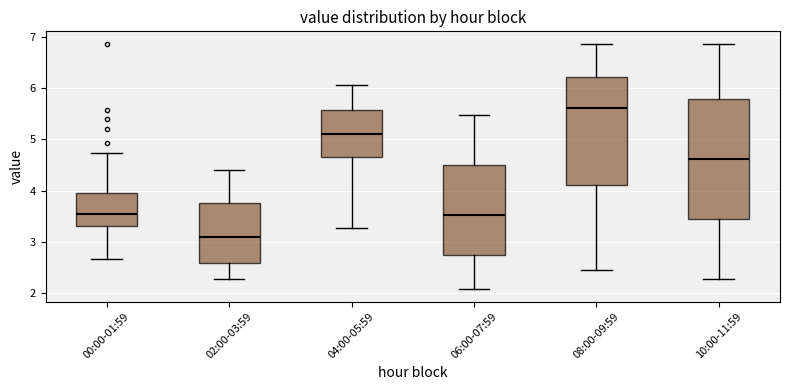

Reading left to right, read every box against the y-axis: the position of its median line, the range the box covers, and the ends of its whiskers. The values are not printed on the chart, so give them approximately, as read against the axis.

00:00-01:59: median 3.6, box 3.3 to 3.9, whiskers 2.7 to 4.7
02:00-03:59: median 3.1, box 2.6 to 3.7, whiskers 2.3 to 4.4
04:00-05:59: median 5.1, box 4.7 to 5.6, whiskers 3.3 to 6.1
06:00-07:59: median 3.5, box 2.7 to 4.5, whiskers 2.1 to 5.5
08:00-09:59: median 5.6, box 4.1 to 6.2, whiskers 2.5 to 6.9
10:00-11:59: median 4.6, box 3.5 to 5.8, whiskers 2.3 to 6.9